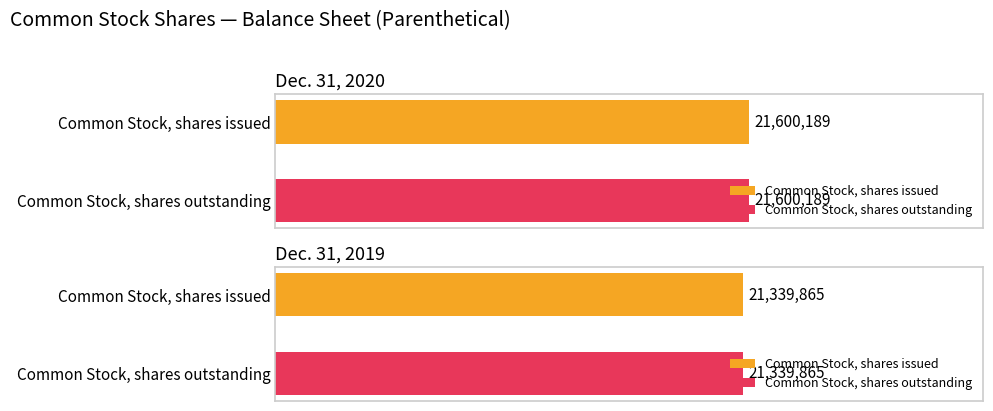

What is the label of the 1st bar from the right?

Common Stock, shares outstanding